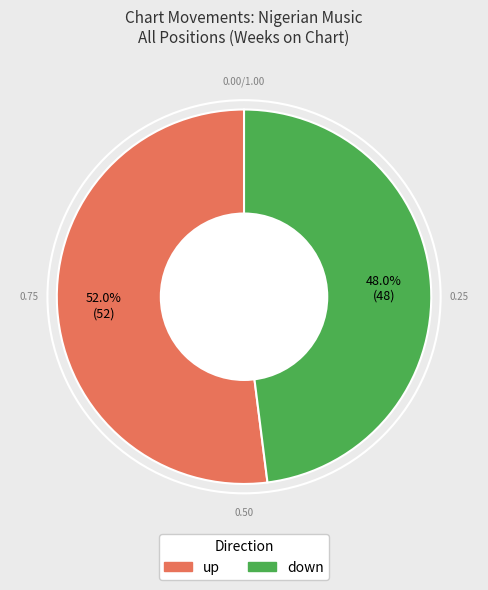

True or false: down accounts for 39% of the total.

False